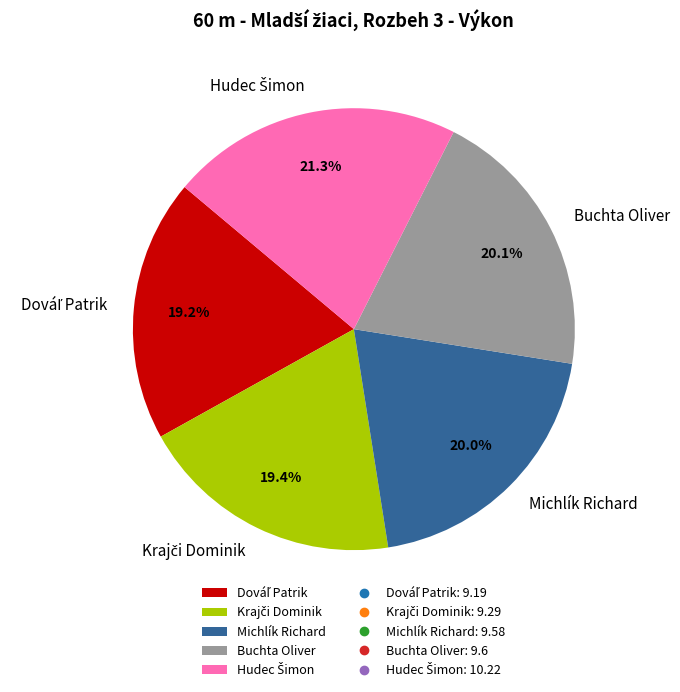

Is there any slice that represents more than half of the pie?

No